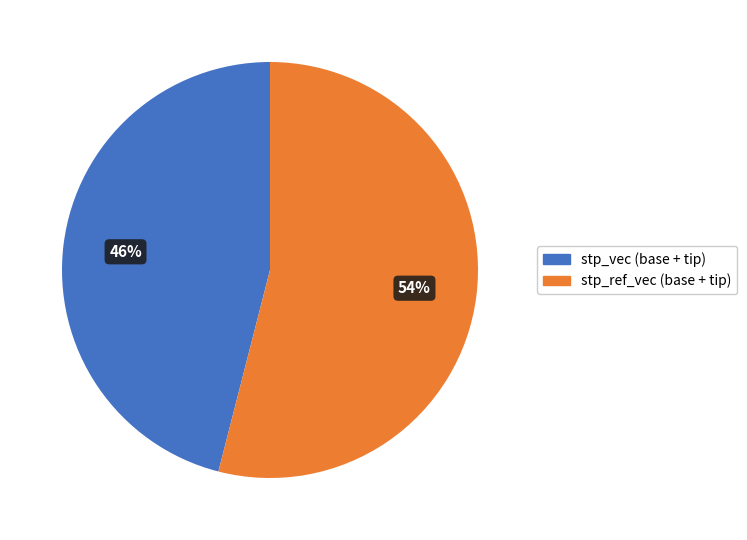

Does any single category account for the majority?

Yes